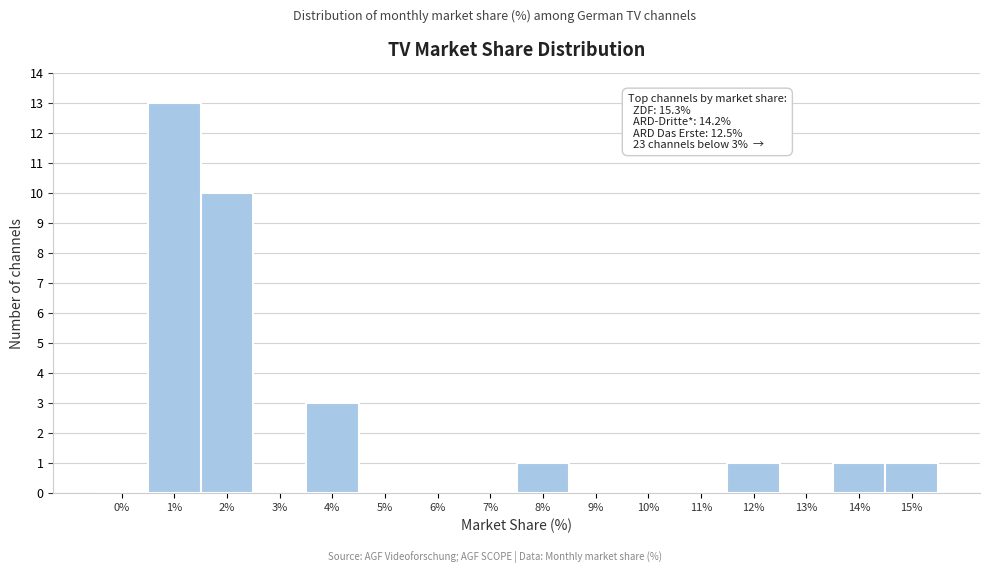

Reading right to left, list all the values displayed in this chart.

15%=1	14%=1	13%=0	12%=1	11%=0	10%=0	9%=0	8%=1	7%=0	6%=0	5%=0	4%=3	3%=0	2%=10	1%=13	0%=0